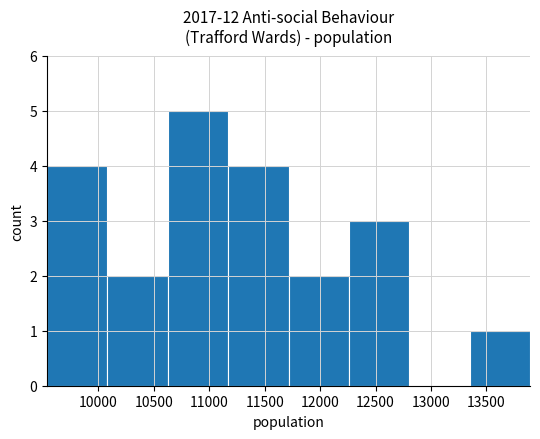

Reading left to right, transcribe this chart: for each bar, give the range it covers on the x-axis and its height. Neither the bar edges nor the heights are printed on the chart, so give them approximately, as read against the axes.

9550 to 10100: 4
10100 to 10650: 2
10650 to 11150: 5
11150 to 11700: 4
11700 to 12250: 2
12250 to 12800: 3
12800 to 13350: 0
13350 to 13900: 1